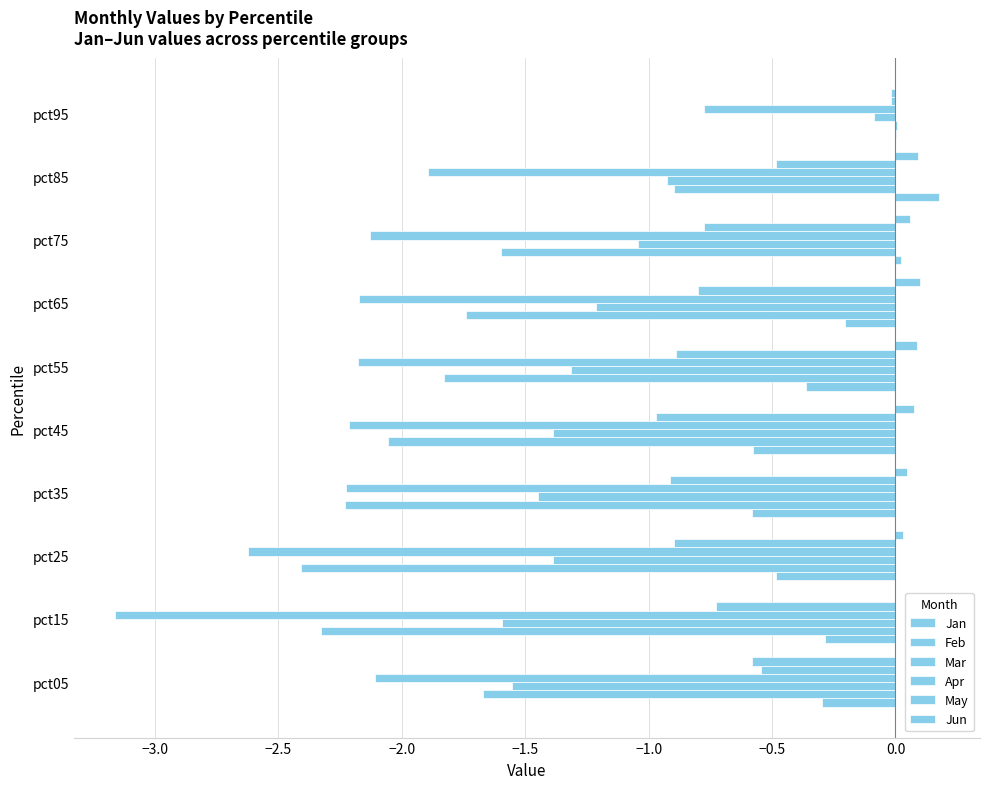

How many distinct data groups are displayed?

6